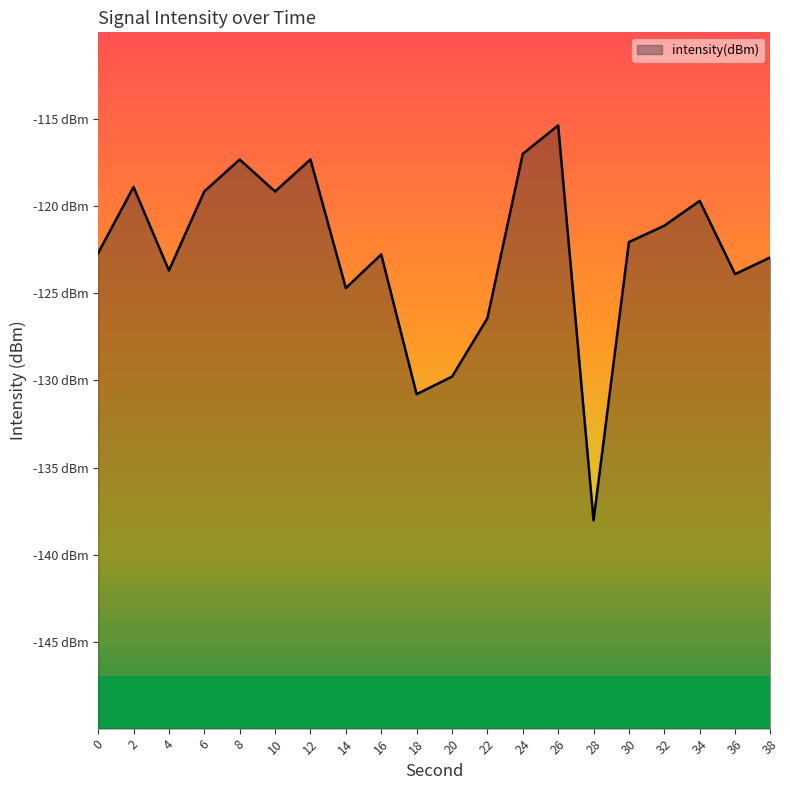

Rank the categories by value from lowest to highest.

28, 18, 20, 22, 14, 36, 4, 38, 16, 0, 30, 32, 34, 10, 6, 2, 8, 12, 24, 26